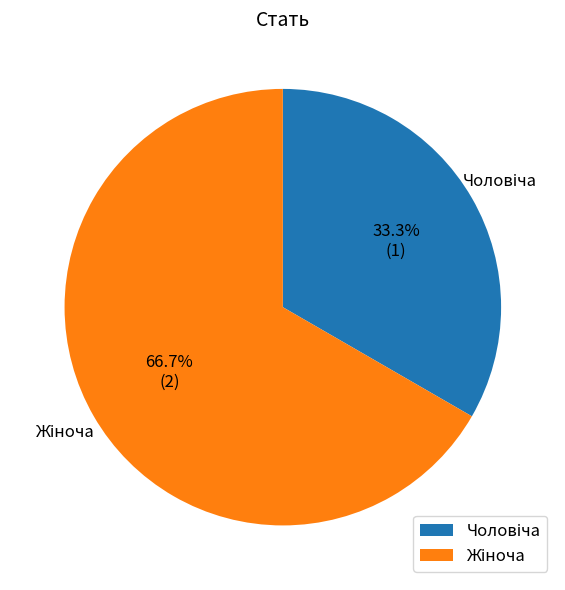

Is there a majority slice in this chart?

Yes